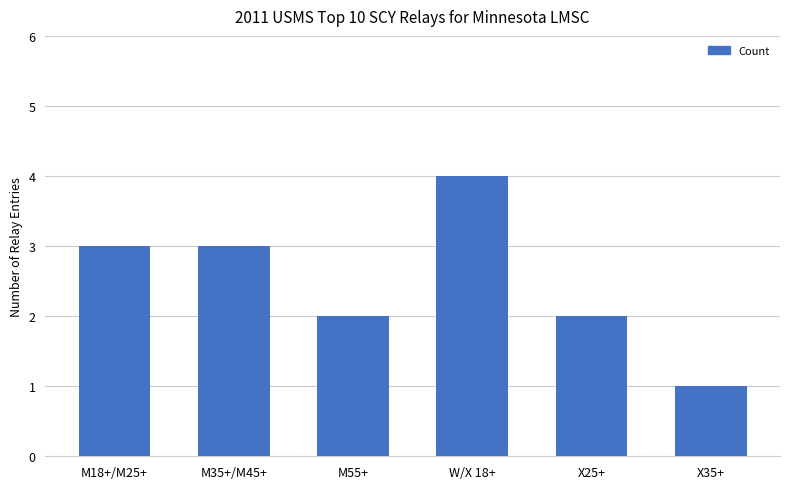

Which has a higher value, X35+ or X25+?

X25+